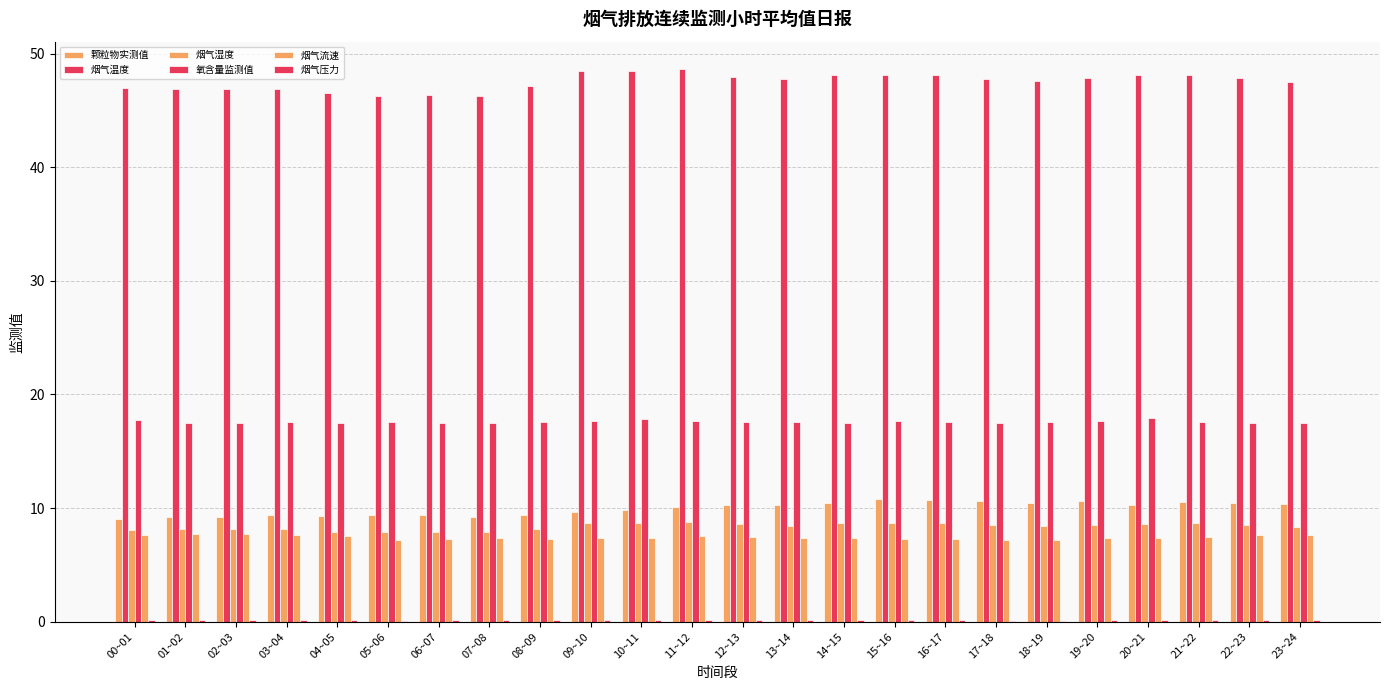

Reading left to right, list all the values displayed in this chart.

颗粒物实测值: 00~01=9.0	01~02=9.2	02~03=9.3	03~04=9.4	04~05=9.3	05~06=9.4	06~07=9.4	07~08=9.2	08~09=9.4	09~10=9.7	10~11=9.8	11~12=10.1	12~13=10.2	13~14=10.2	14~15=10.4	15~16=10.8	16~17=10.7	17~18=10.6	18~19=10.5	19~20=10.6	20~21=10.2	21~22=10.5	22~23=10.4	23~24=10.3
烟气温度: 00~01=46.9	01~02=46.9	02~03=46.9	03~04=46.9	04~05=46.5	05~06=46.3	06~07=46.4	07~08=46.3	08~09=47.2	09~10=48.5	10~11=48.5	11~12=48.6	12~13=48.0	13~14=47.7	14~15=48.1	15~16=48.1	16~17=48.1	17~18=47.8	18~19=47.6	19~20=47.8	20~21=48.1	21~22=48.1	22~23=47.8	23~24=47.5
烟气湿度: 00~01=8.1	01~02=8.2	02~03=8.2	03~04=8.1	04~05=7.9	05~06=7.9	06~07=7.9	07~08=7.9	08~09=8.2	09~10=8.7	10~11=8.7	11~12=8.8	12~13=8.6	13~14=8.5	14~15=8.7	15~16=8.7	16~17=8.7	17~18=8.5	18~19=8.4	19~20=8.5	20~21=8.6	21~22=8.6	22~23=8.5	23~24=8.3
氧含量监测值: 00~01=17.7	01~02=17.5	02~03=17.5	03~04=17.5	04~05=17.5	05~06=17.6	06~07=17.5	07~08=17.5	08~09=17.6	09~10=17.7	10~11=17.9	11~12=17.7	12~13=17.6	13~14=17.6	14~15=17.5	15~16=17.6	16~17=17.6	17~18=17.5	18~19=17.6	19~20=17.6	20~21=17.9	21~22=17.6	22~23=17.5	23~24=17.5
烟气流速: 00~01=7.7	01~02=7.7	02~03=7.7	03~04=7.6	04~05=7.6	05~06=7.2	06~07=7.3	07~08=7.3	08~09=7.3	09~10=7.4	10~11=7.4	11~12=7.5	12~13=7.5	13~14=7.4	14~15=7.3	15~16=7.3	16~17=7.3	17~18=7.2	18~19=7.2	19~20=7.4	20~21=7.4	21~22=7.5	22~23=7.6	23~24=7.6
烟气压力: 00~01=0.1	01~02=0.1	02~03=0.1	03~04=0.1	04~05=0.1	05~06=0.1	06~07=0.1	07~08=0.1	08~09=0.1	09~10=0.1	10~11=0.1	11~12=0.1	12~13=0.1	13~14=0.1	14~15=0.1	15~16=0.1	16~17=0.1	17~18=0.1	18~19=0.1	19~20=0.1	20~21=0.1	21~22=0.1	22~23=0.1	23~24=0.1